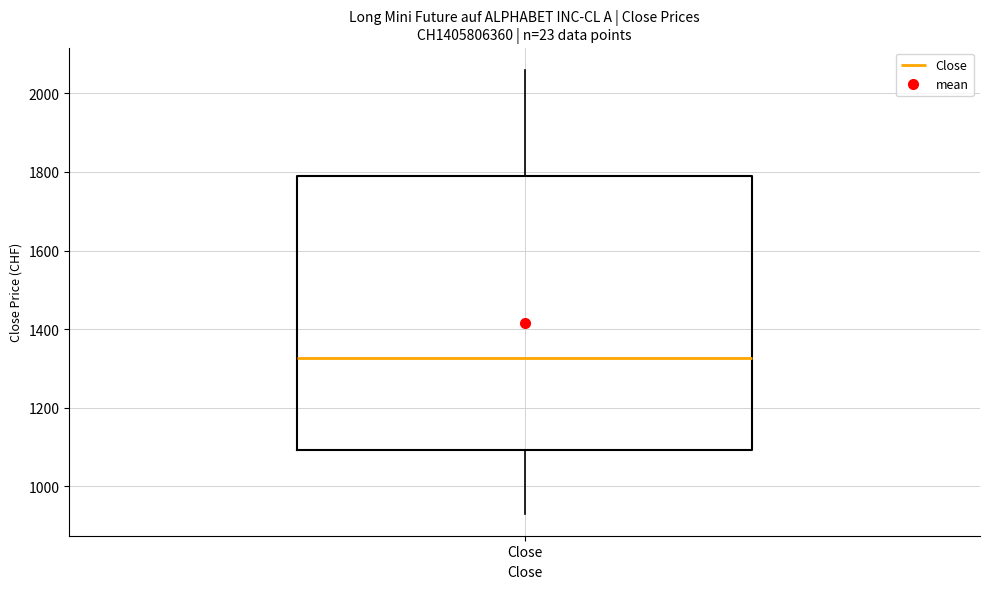

Where is the upper edge of the box for Close on the y-axis? The values are not printed on the chart, so give them approximately, as read against the axis.

1800